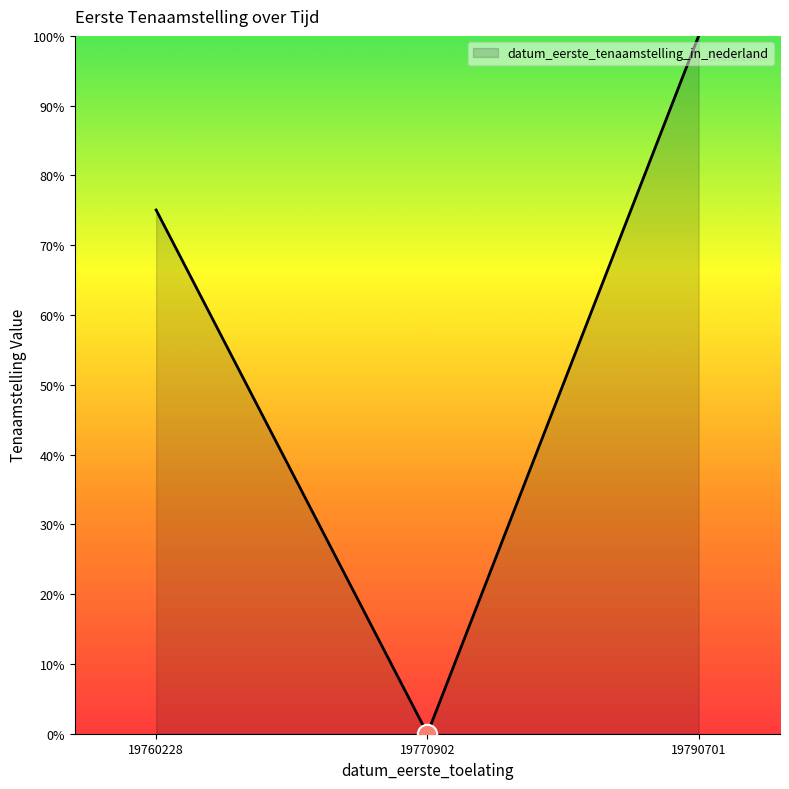

How many categories are shown in the chart?

3